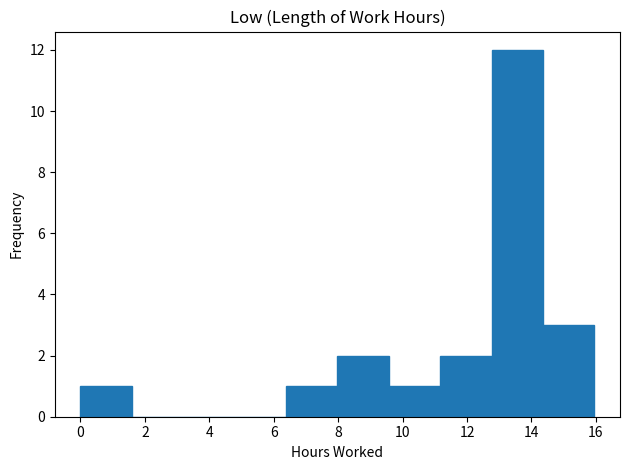

What is the height of the bar covering 9.6 to 11.2 on the x-axis? Neither the bar edges nor the heights are printed on the chart, so give them approximately, as read against the axes.

1